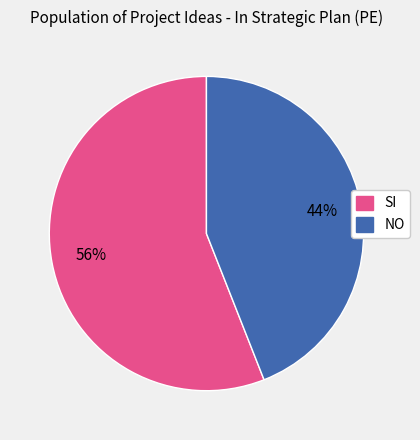

What percentage is the NO slice, to the nearest percent?

44%